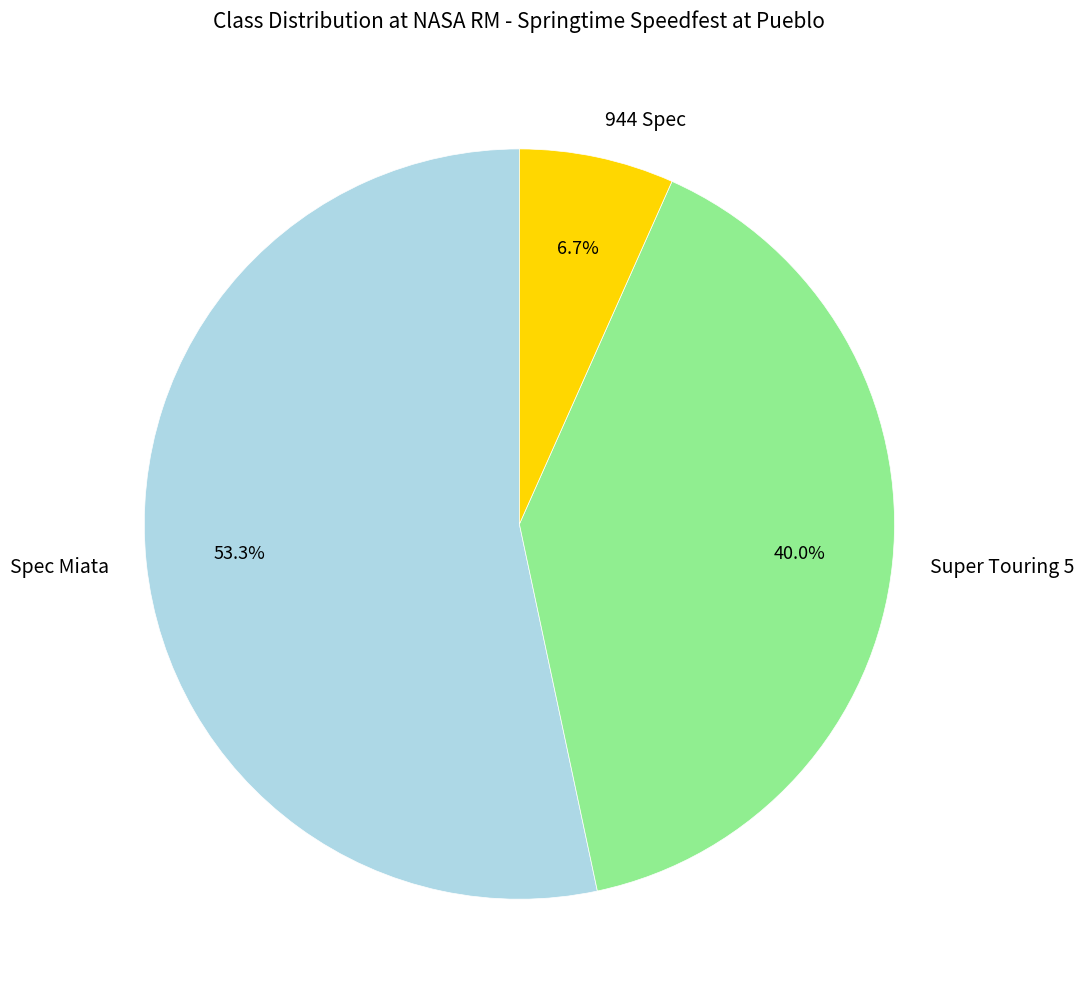

Combined, do Super Touring 5 and 944 Spec account for over 50%?

No